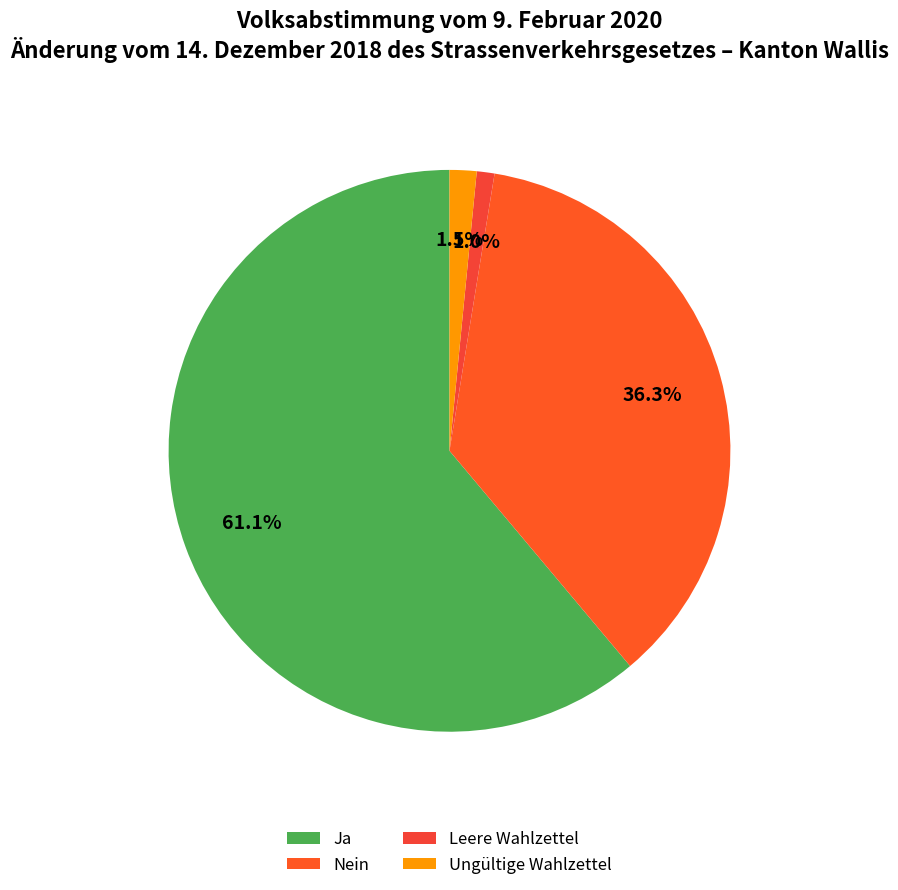

Which slice represents more than half of the pie?

Ja